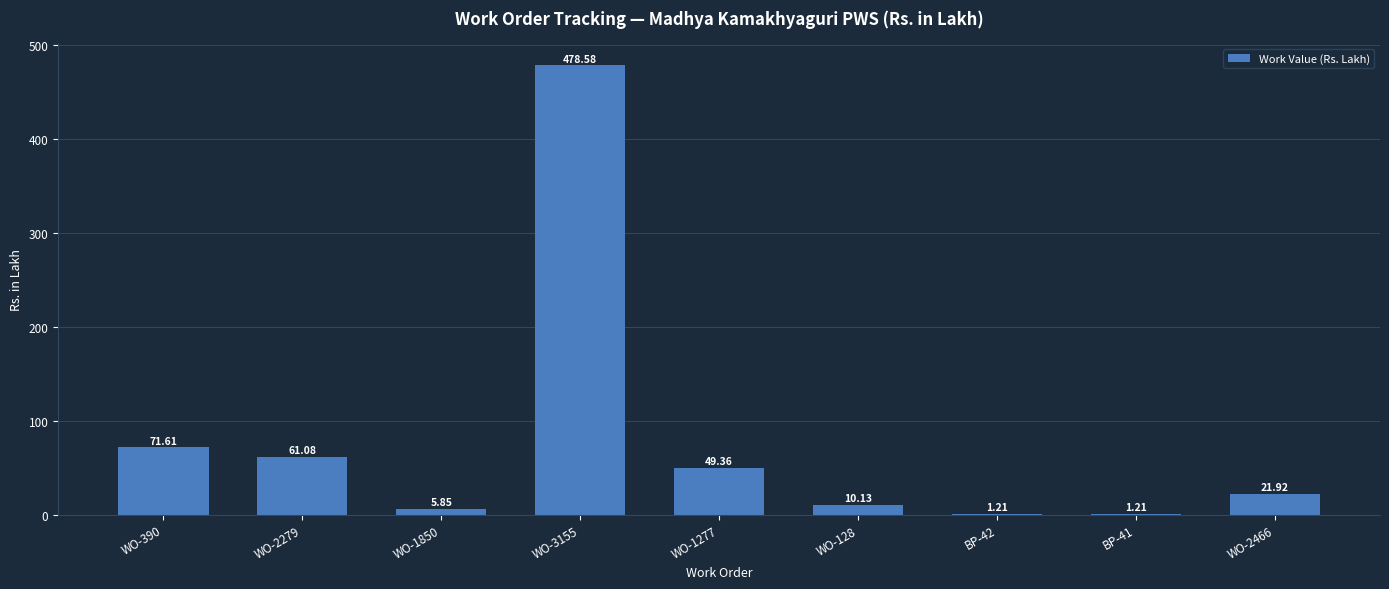

What is the ratio of the value at WO-1850 to the value at BP-42?

4.8